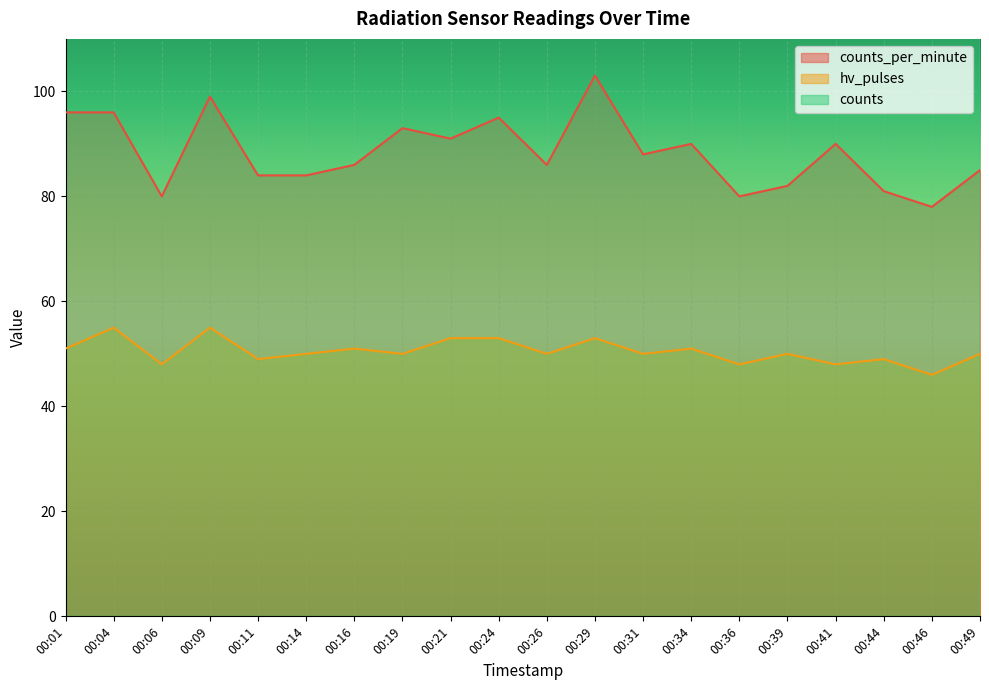

In counts_per_minute, how many points are higher than both neighbors (excluding endpoints)?

6